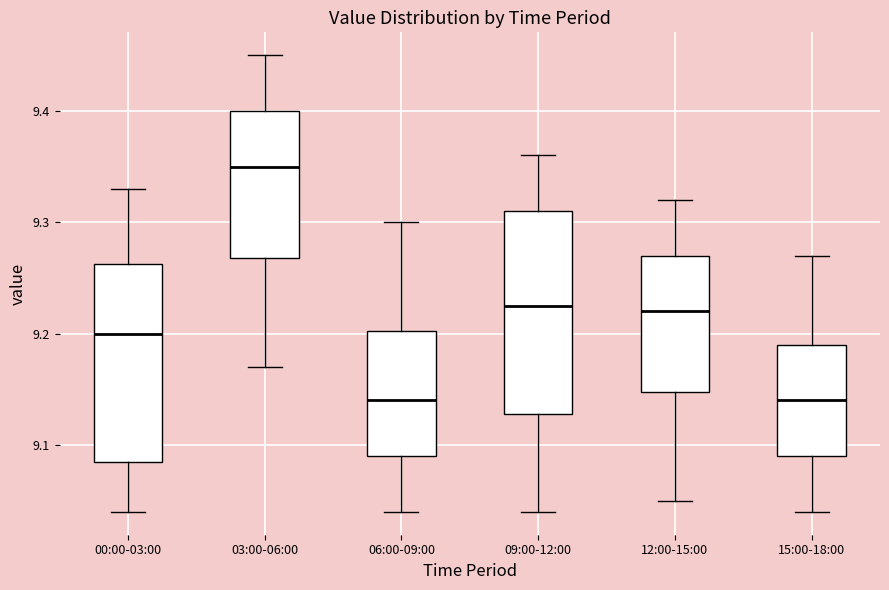

Which box has the highest median line?

03:00-06:00